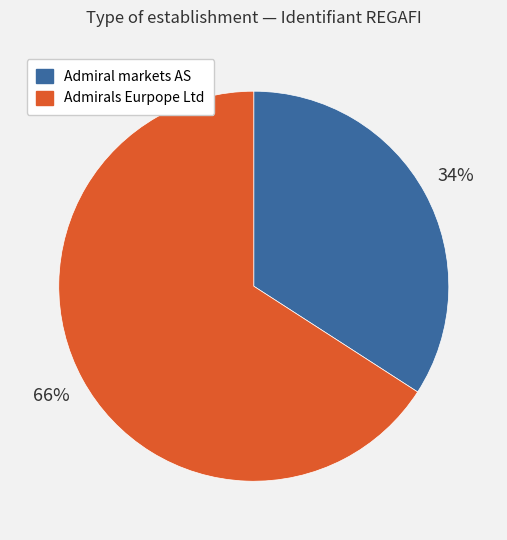

Which category has the smallest portion of the pie?

Admiral markets AS